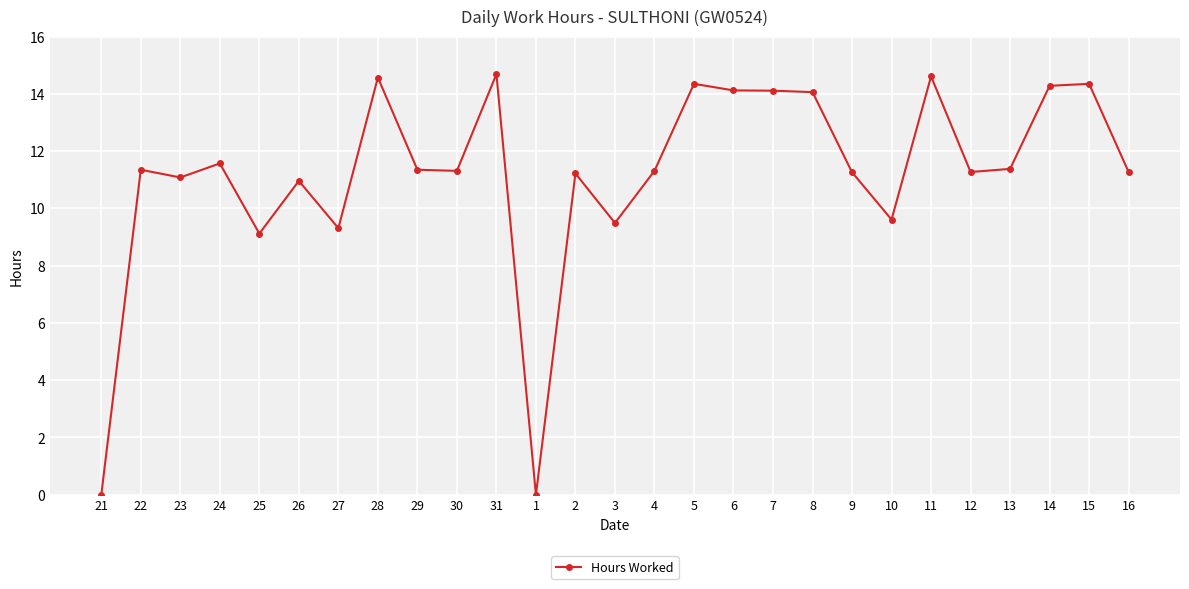

What is the maximum value shown in the chart?

14.7